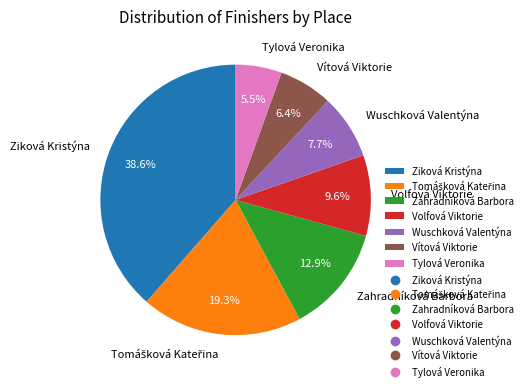

Which category has the biggest portion of the pie?

Ziková Kristýna